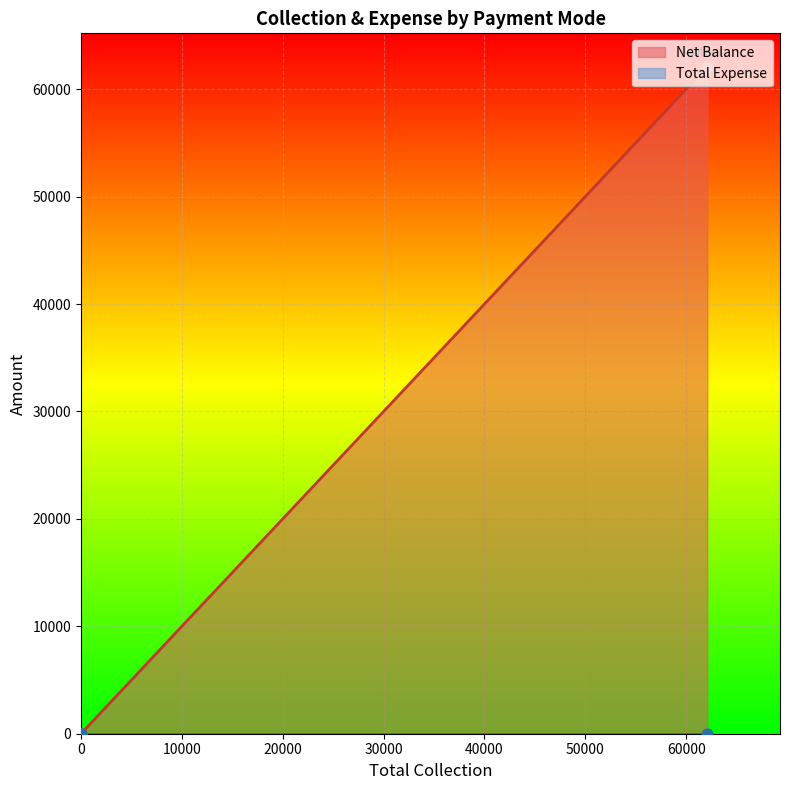

Which series reaches the minimum Y coordinate?

Net Balance